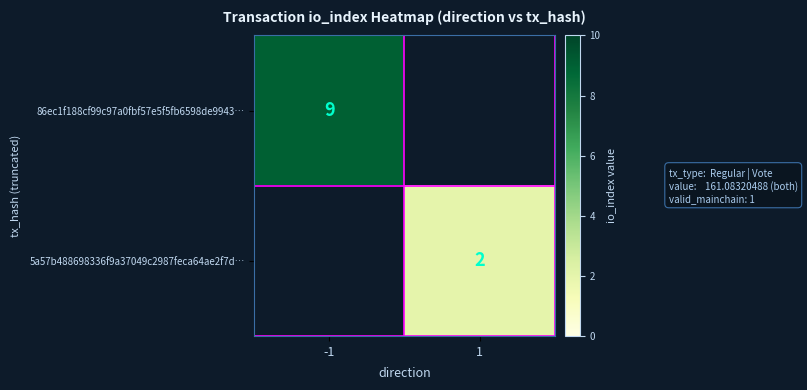

What is the smallest value displayed?

2.0